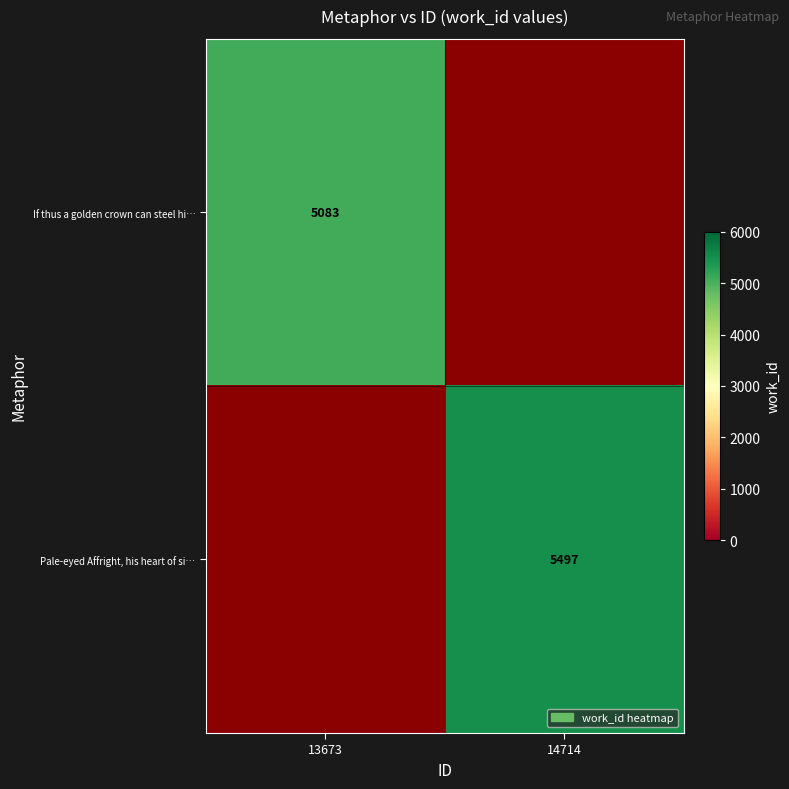

What is the greatest value displayed?

5497.0